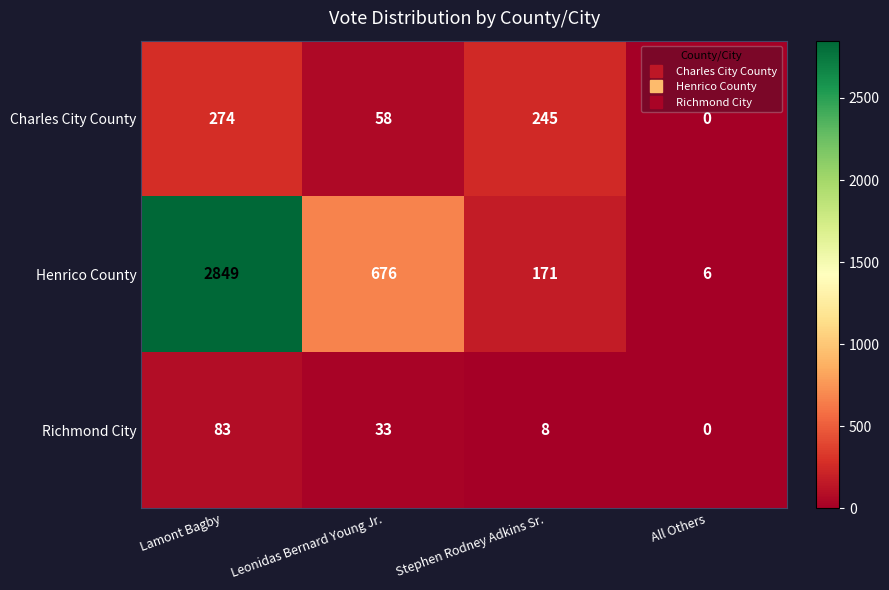

Which series has the largest total across all categories?

Henrico County